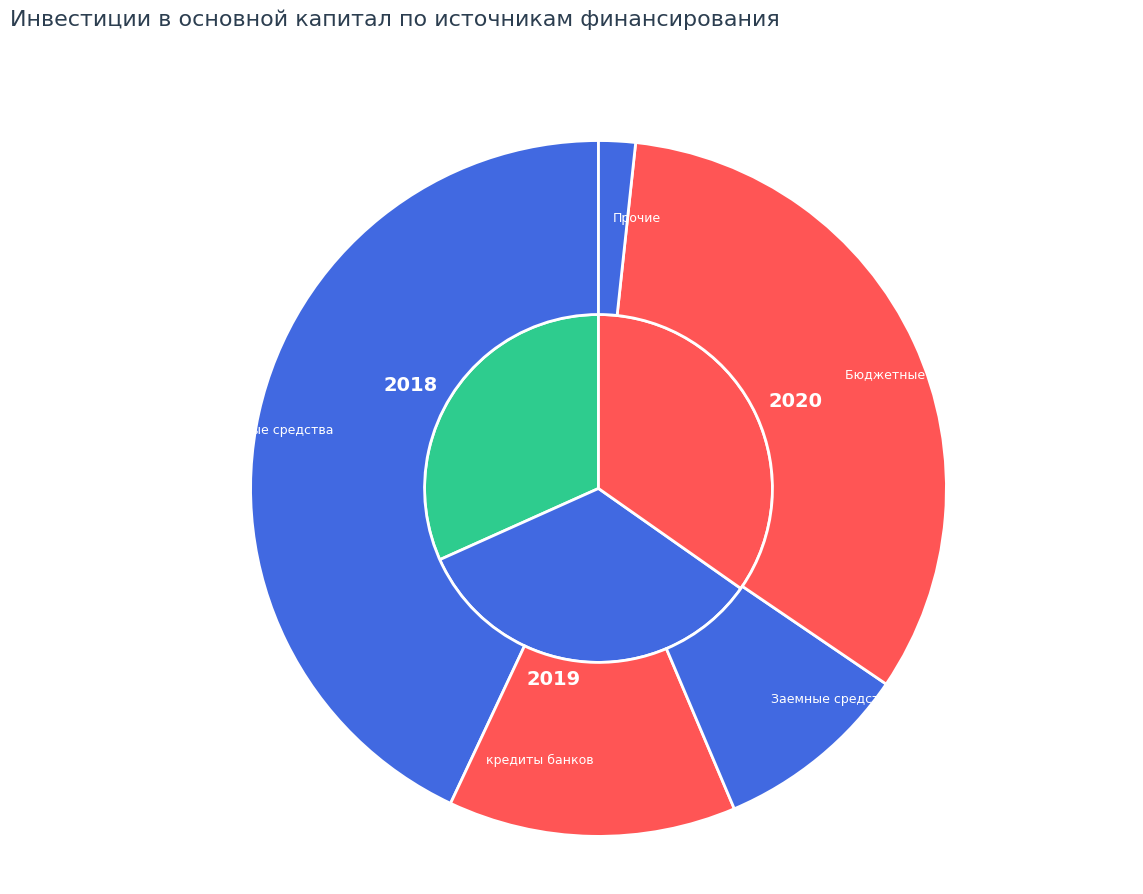

How much of the chart is everything except 2019?

69.5%